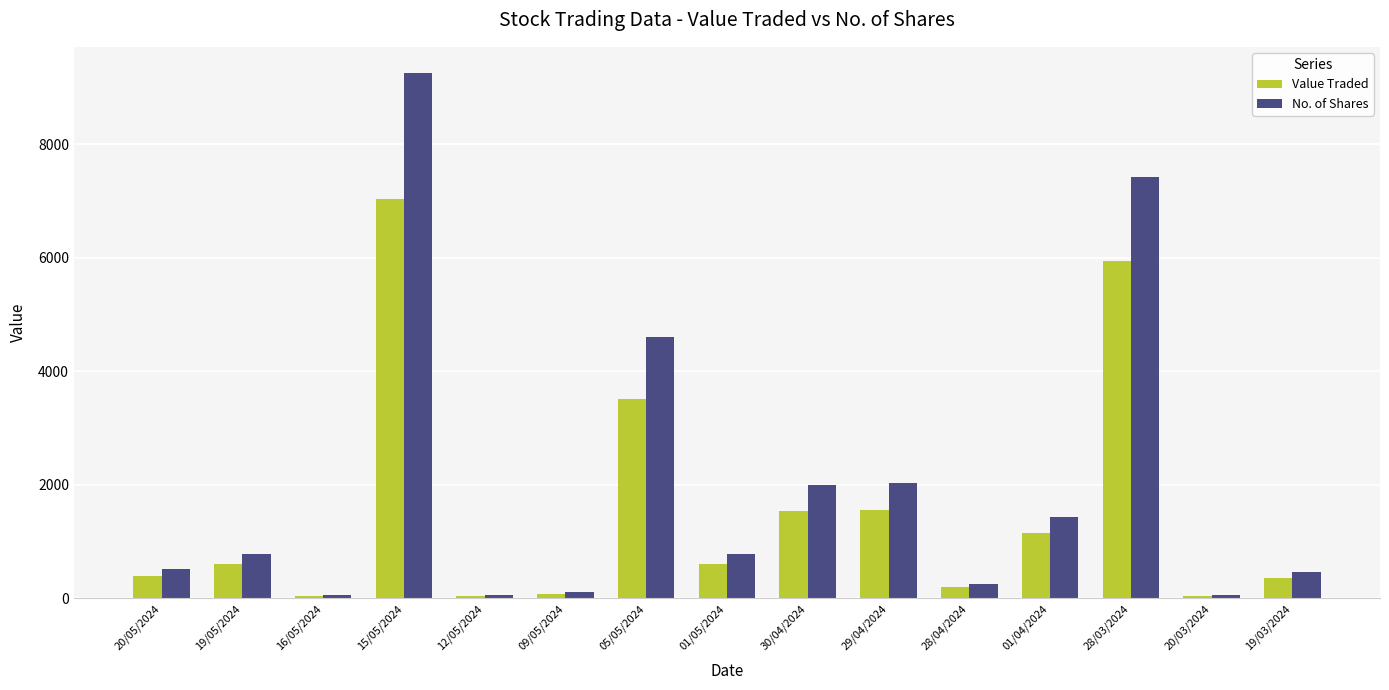

What position from the left is 09/05/2024?

6